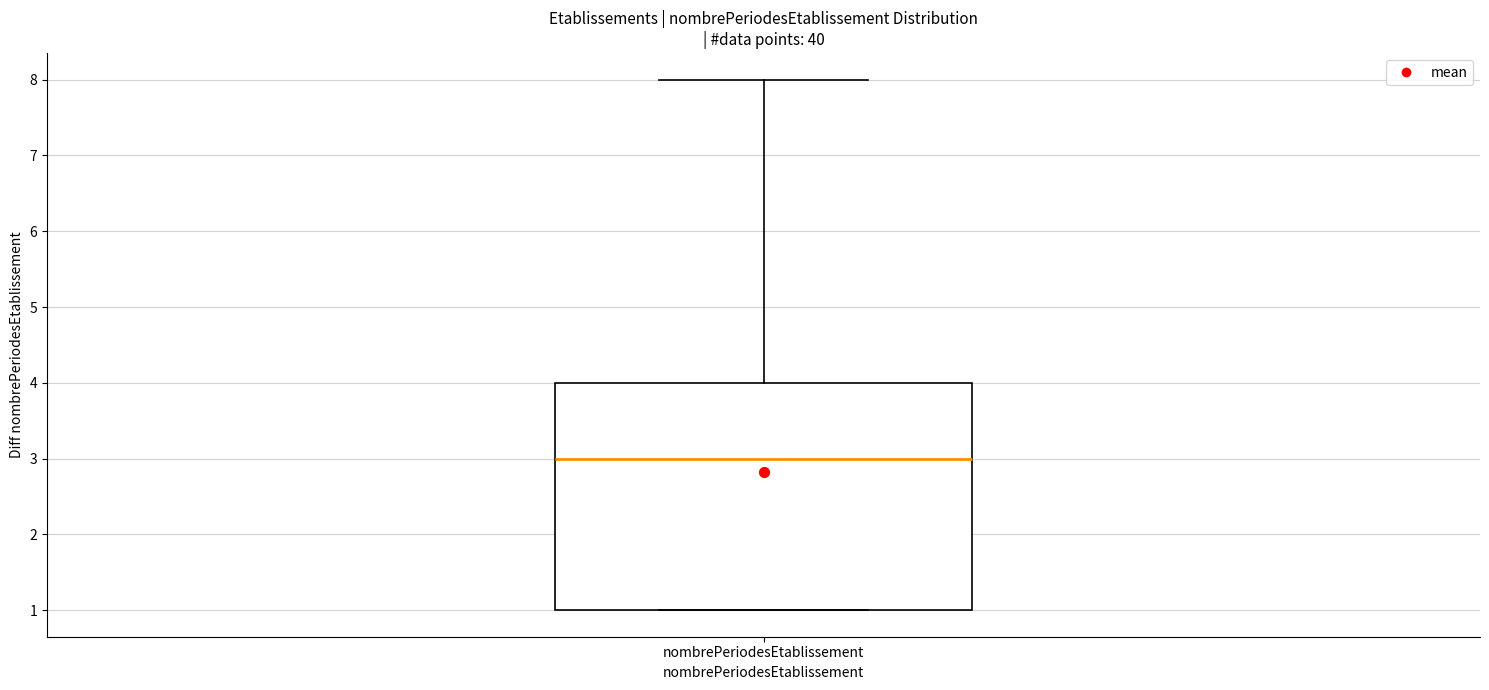

Transcribe this box plot: give where the median line is, the range the box spans, and where the two whiskers end, as read against the y-axis. The values are not printed on the chart, so give them approximately, as read against the axis.

median 3, box 1 to 4, whiskers 1 to 8